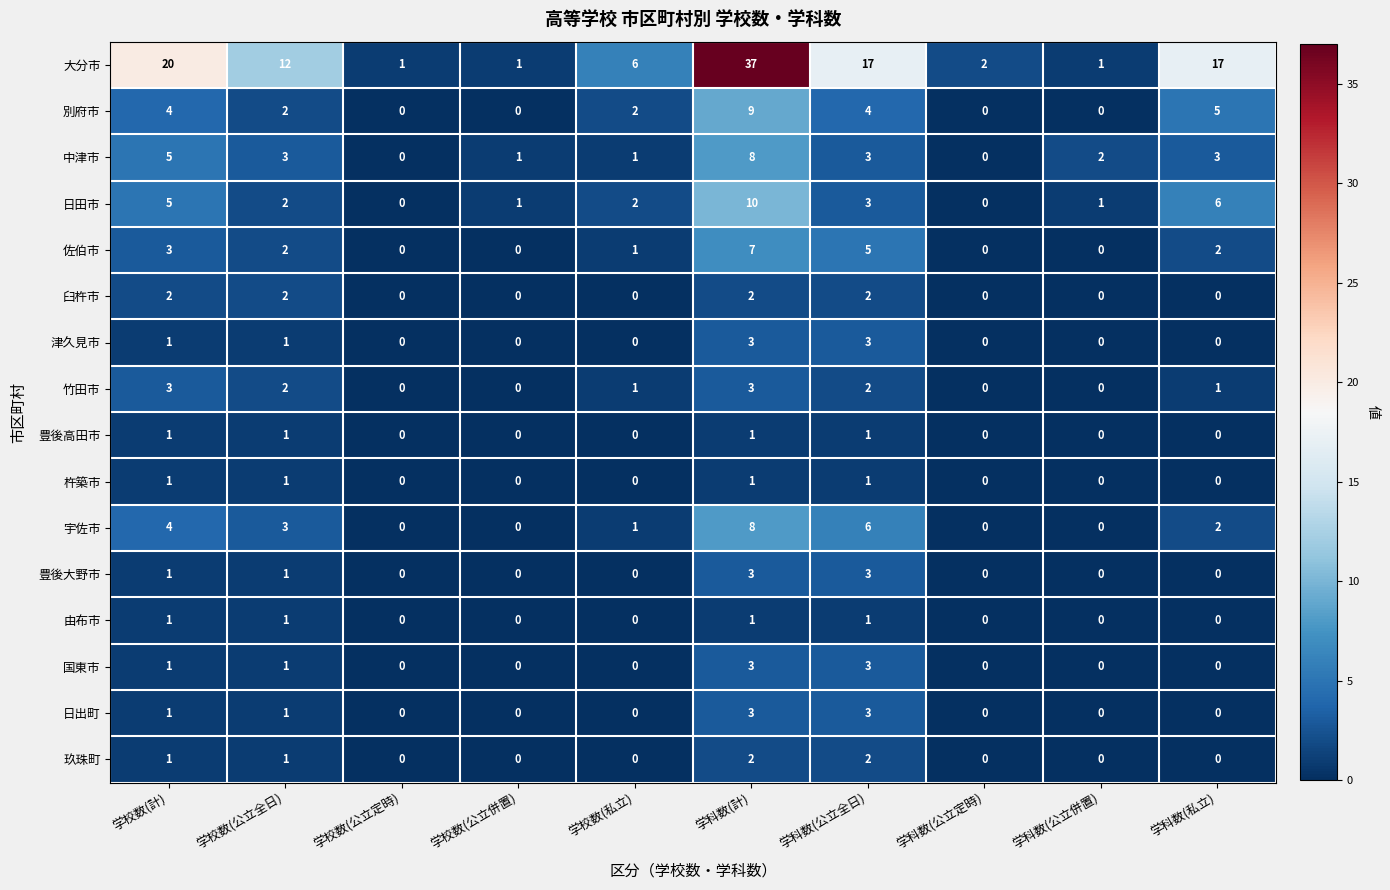

True or false: 日出町 has a value of 3 at 学科数(公立全日).

True